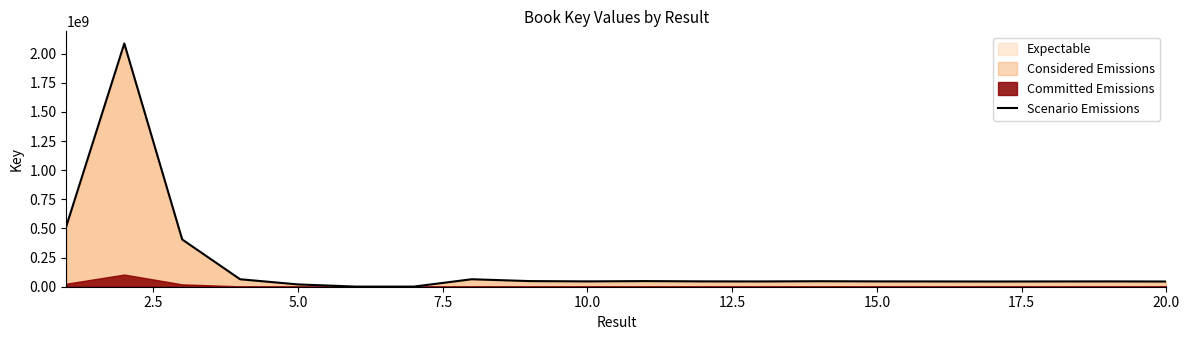

What is the difference between the maximum and second lowest values?

2085750915